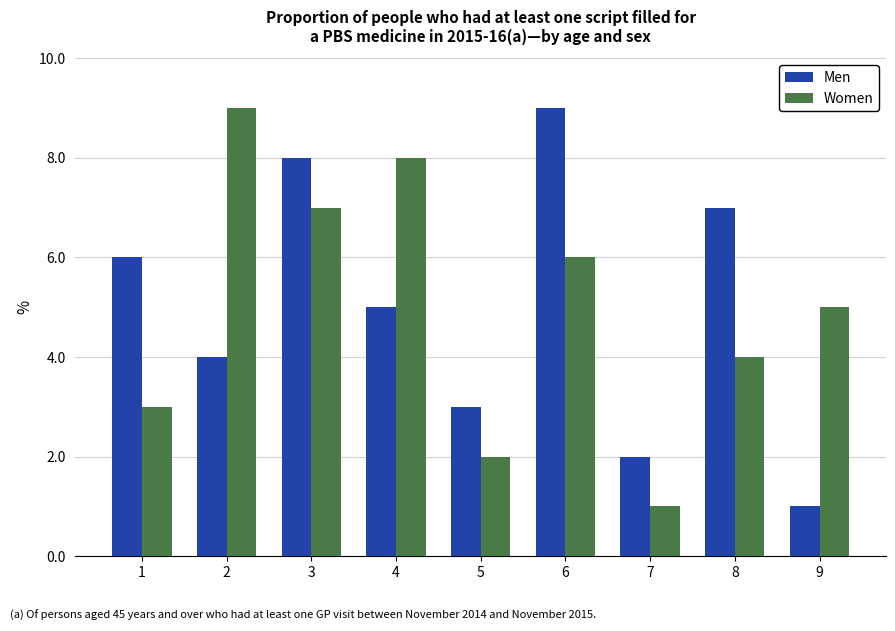

What is the maximum value shown in the chart?

9